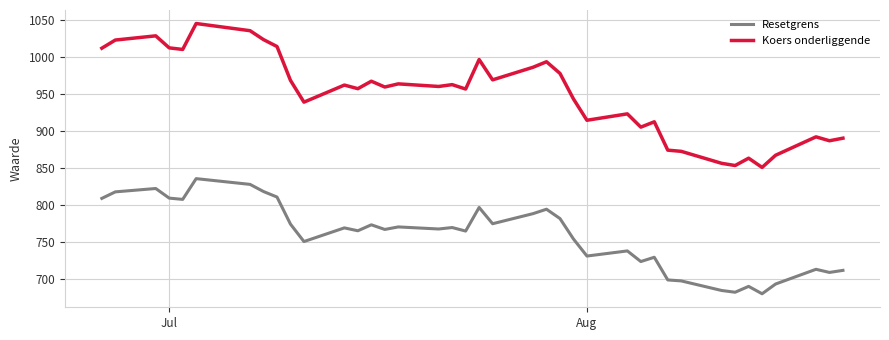

Which series has the largest range (max minus min)?

Koers onderliggende